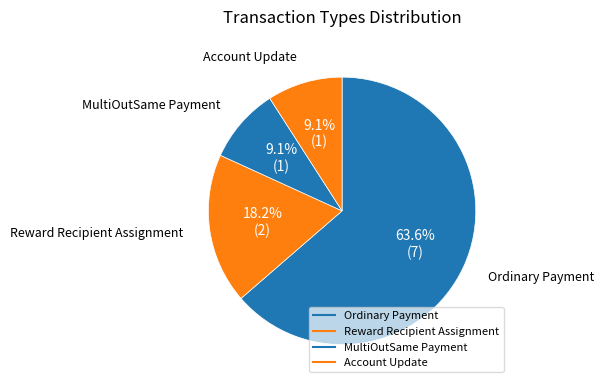

Count the number of slices in the pie.

4